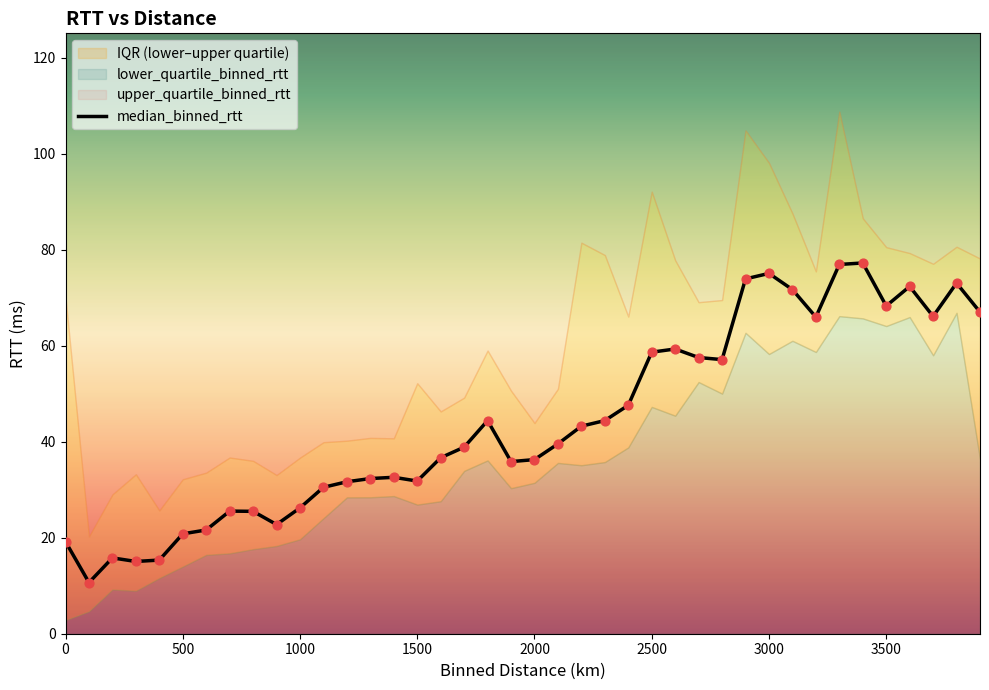

At how many categories does at least one series exceed 77?

14